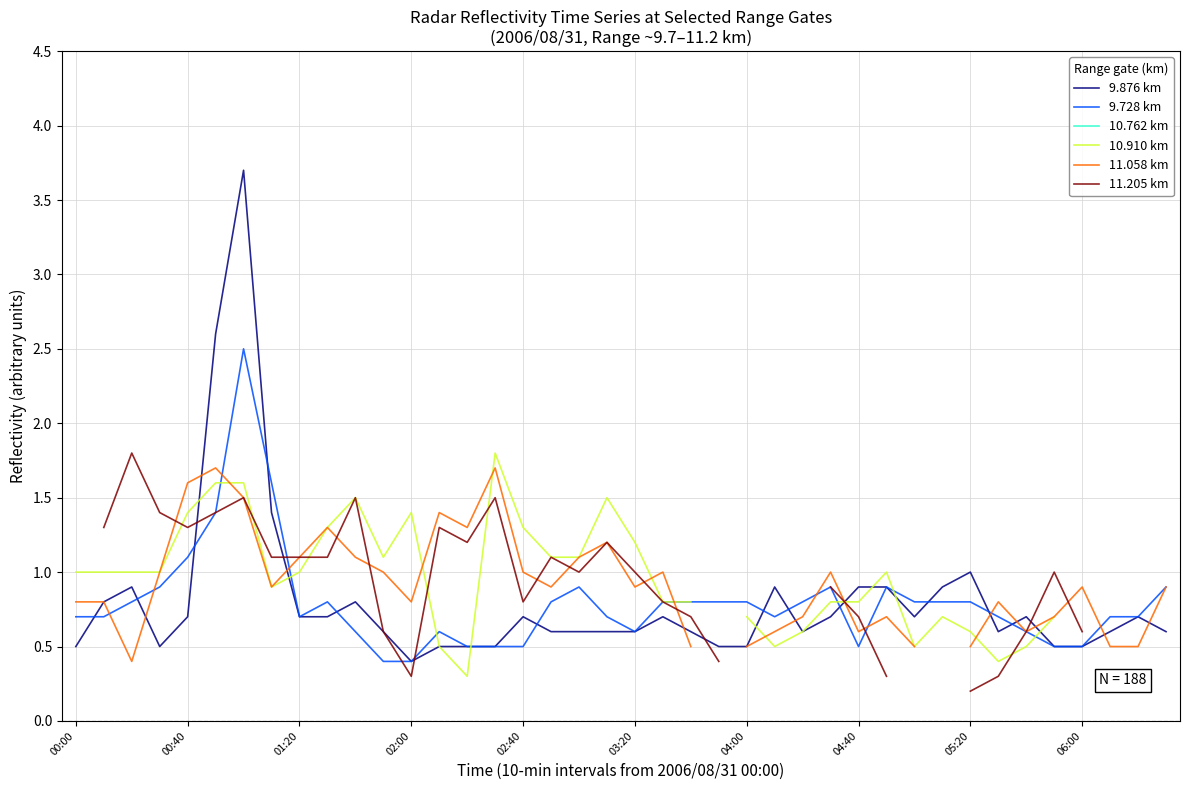

What is the maximum value for 9.728 km?

2.5